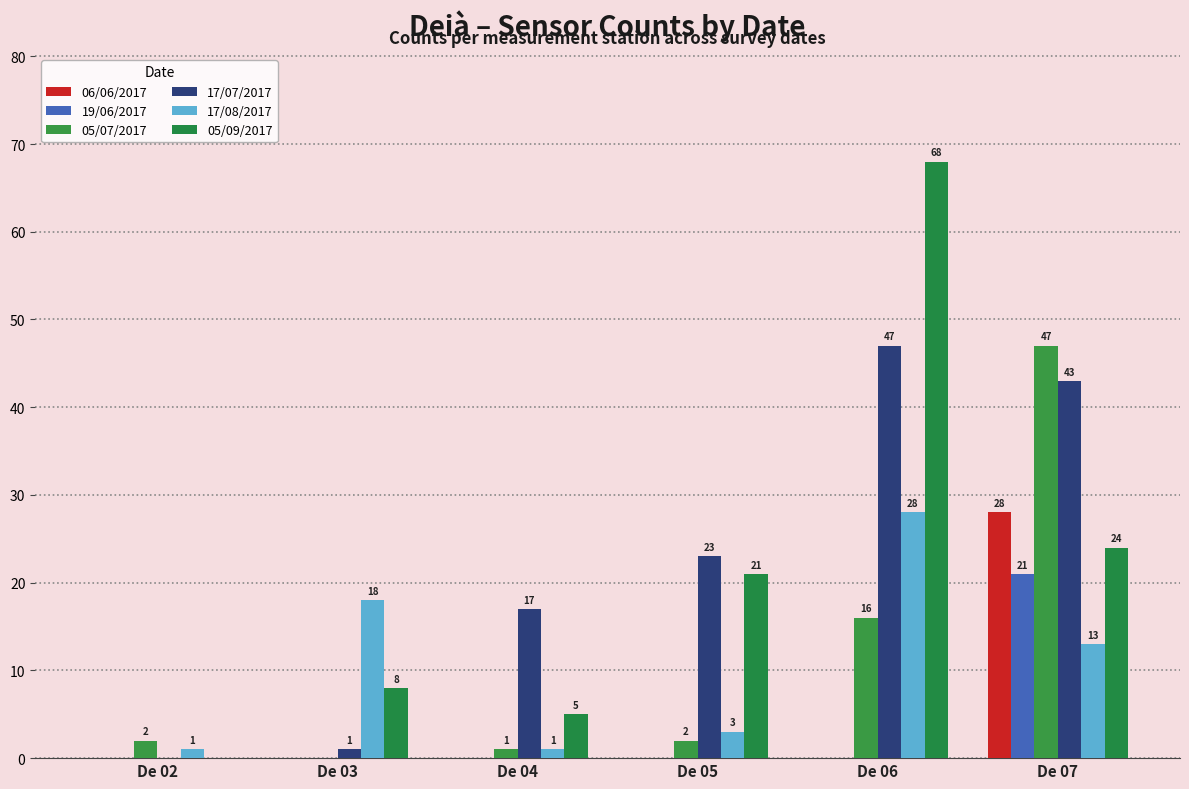

Reading left to right, transcribe all the data shown in this chart.

06/06/2017: De 02=0	De 03=0	De 04=0	De 05=0	De 06=0	De 07=28
19/06/2017: De 02=0	De 03=0	De 04=0	De 05=0	De 06=0	De 07=21
05/07/2017: De 02=2	De 03=0	De 04=1	De 05=2	De 06=16	De 07=47
17/07/2017: De 02=0	De 03=1	De 04=17	De 05=23	De 06=47	De 07=43
17/08/2017: De 02=1	De 03=18	De 04=1	De 05=3	De 06=28	De 07=13
05/09/2017: De 02=0	De 03=8	De 04=5	De 05=21	De 06=68	De 07=24